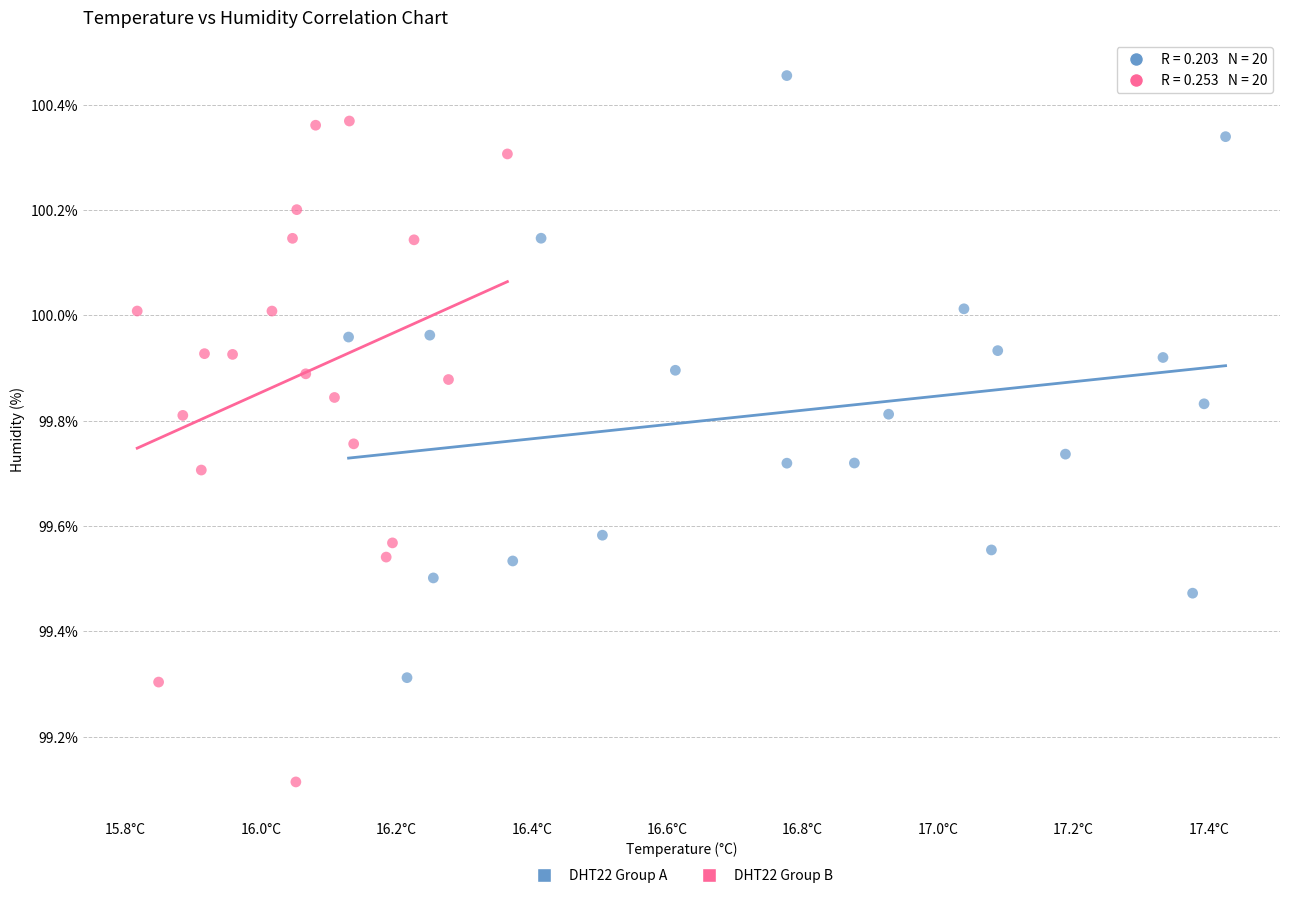

Which series contains the highest Y value?

DHT22 Group A